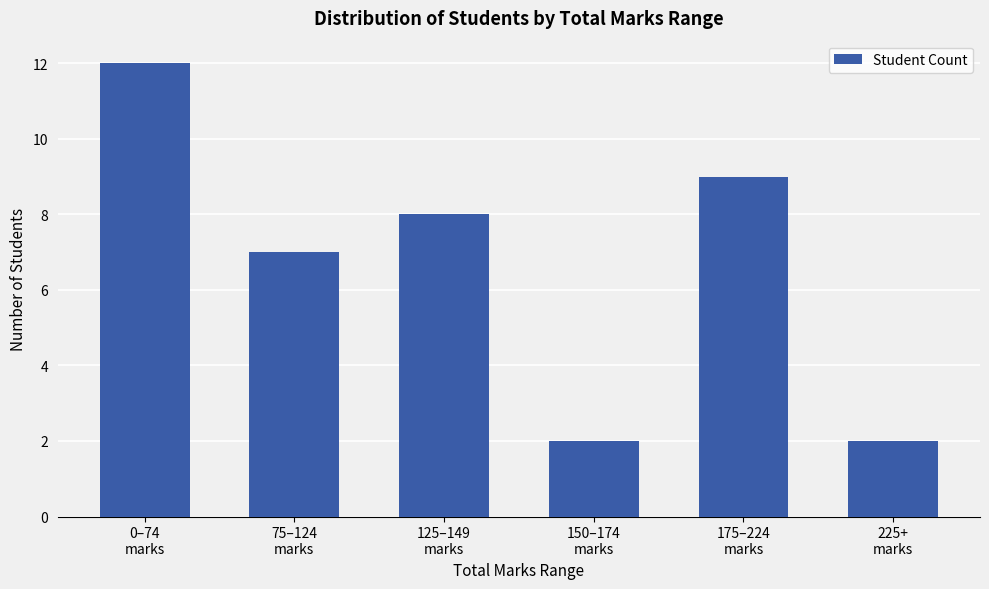

What is the smallest value displayed?

2